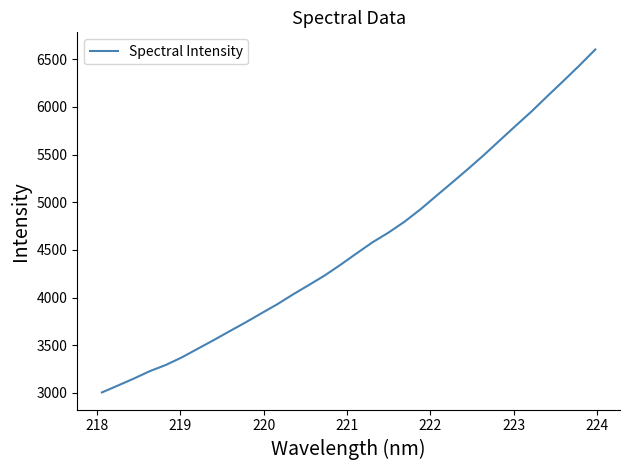

What is the difference between the maximum and minimum values?

3596.5